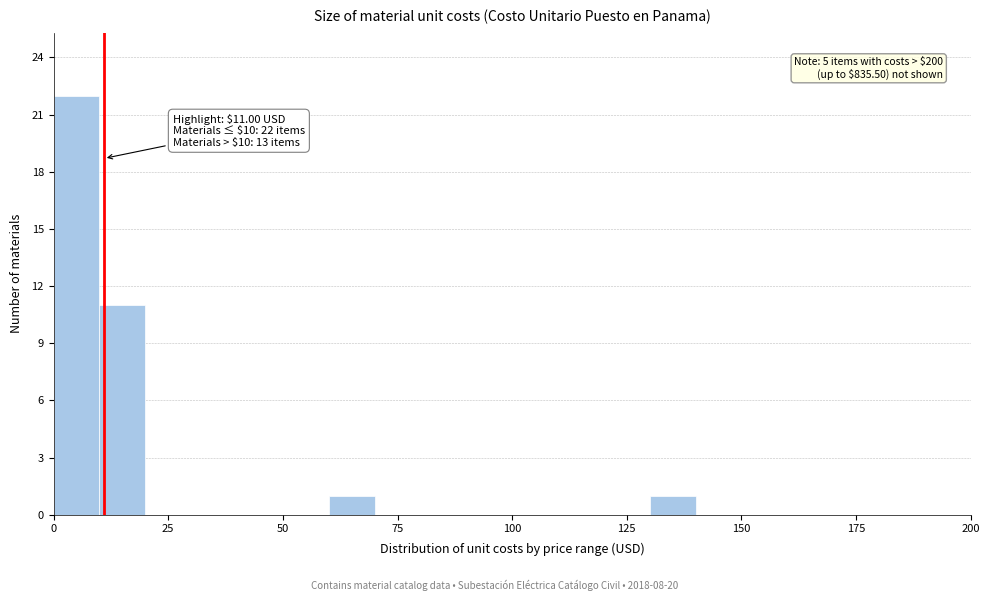

Around what value on the x-axis is the tallest bar? Give the approximate position of its centre, as read against the axis.

5